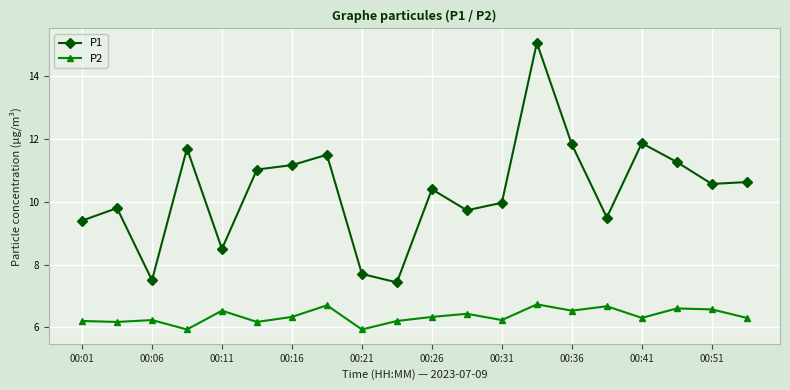

True or false: P2 and P1 cross at least once.

False